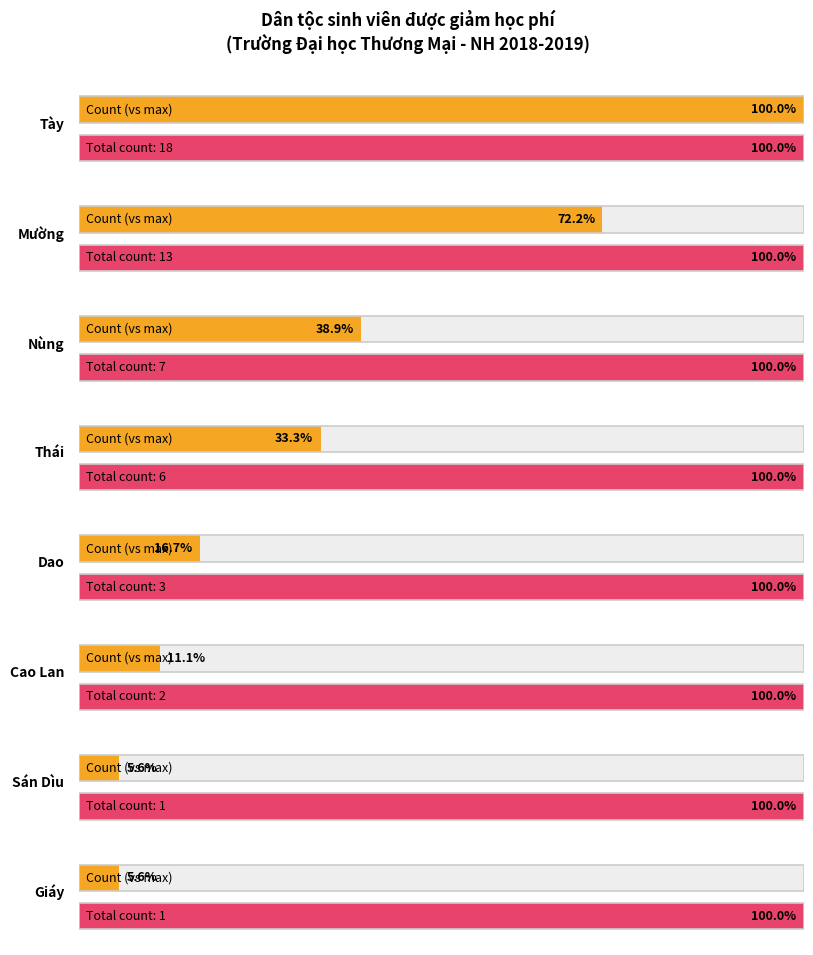

What is the difference between the maximum and minimum values?

17